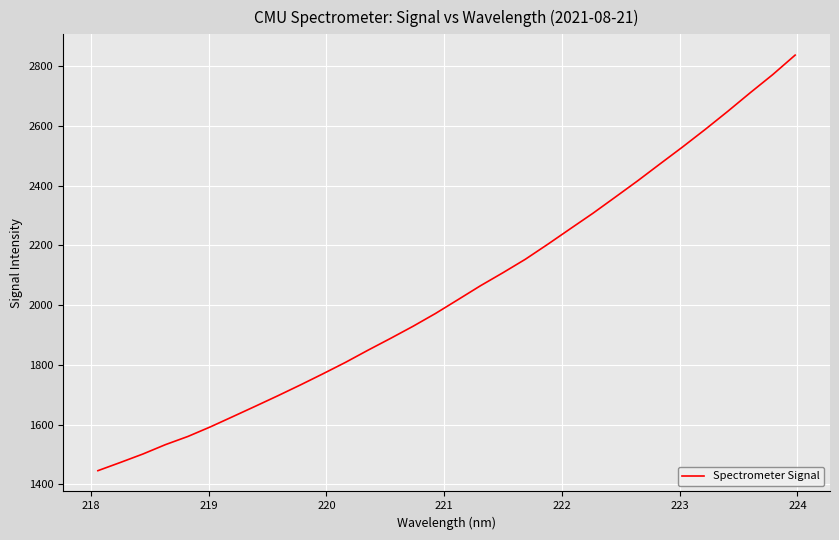

What is the difference between the maximum and minimum values?

1391.7